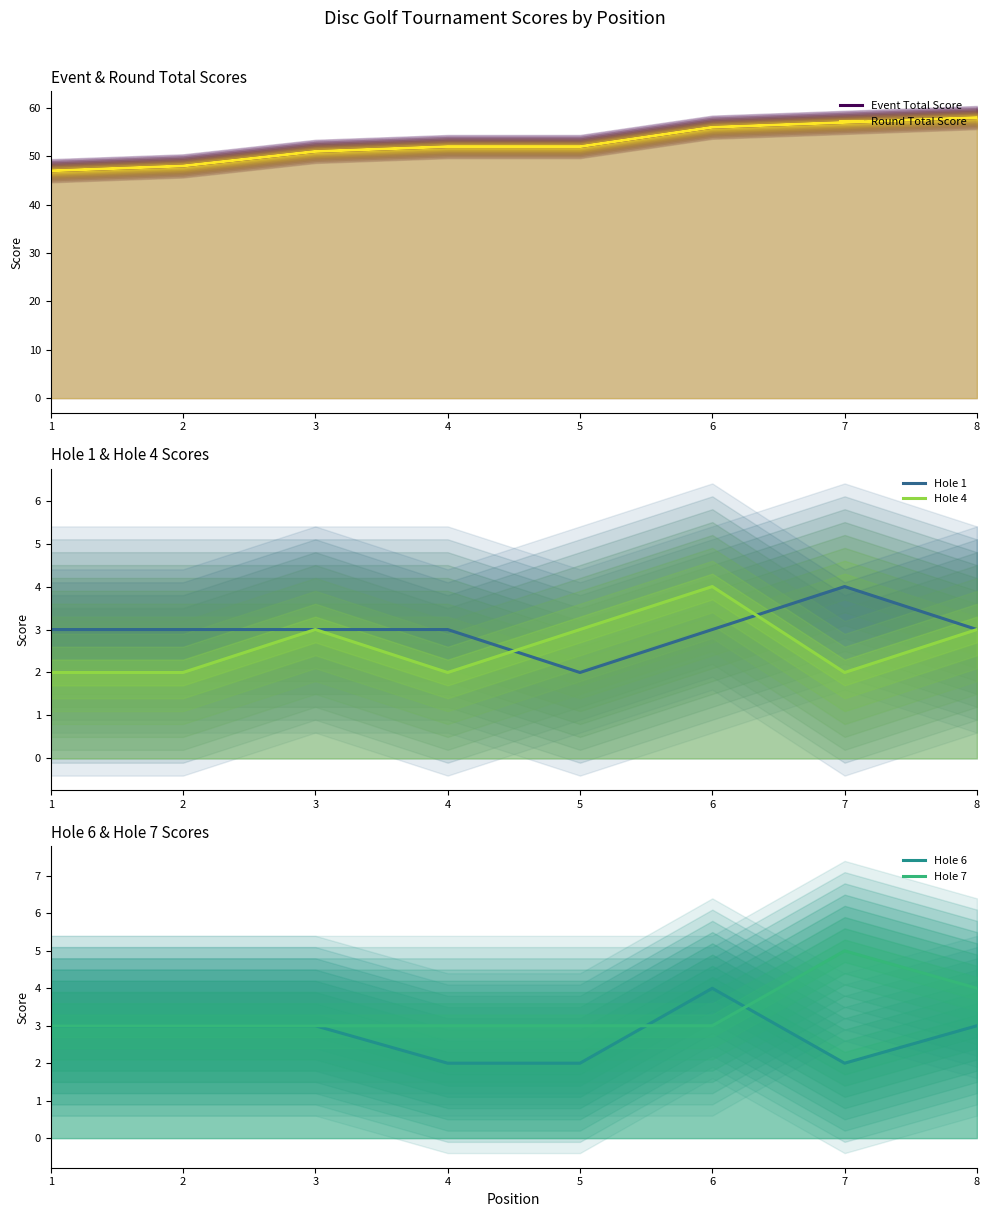

What is the highest value of the Hole 6 series?

4